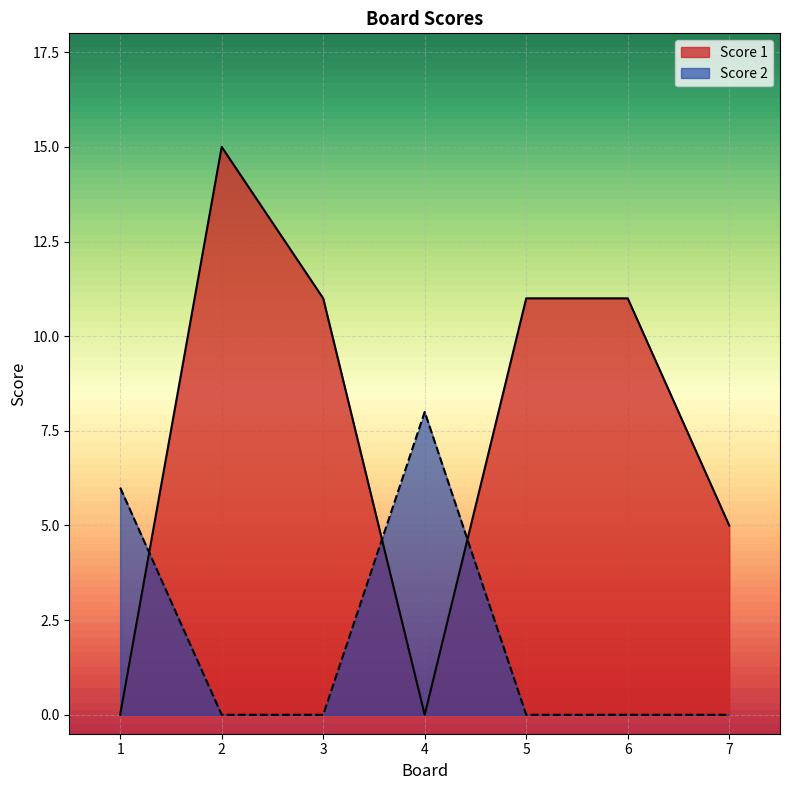

What is the value of the Score 1 point at the 5th from the left?

11